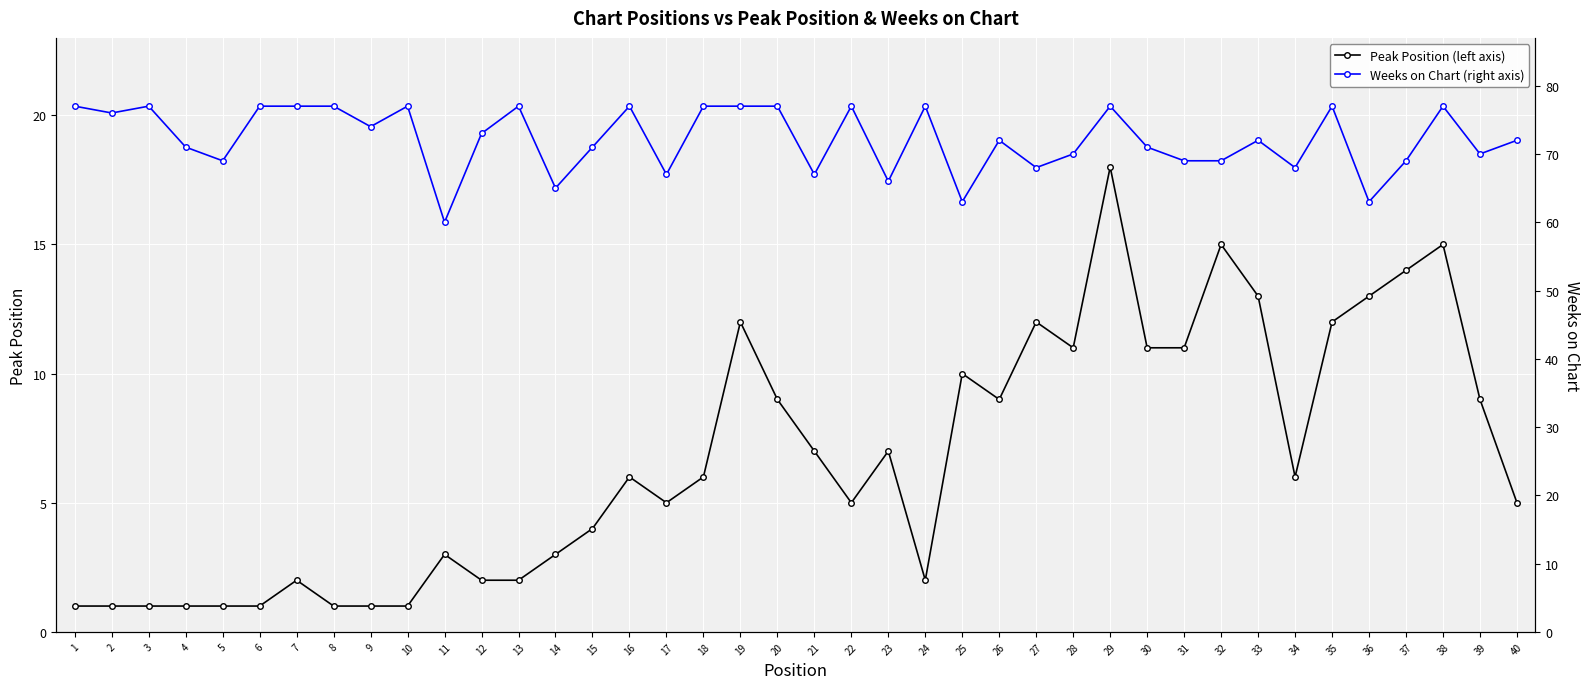

True or false: Peak Position (left axis) has a value of 18 at 29.

True